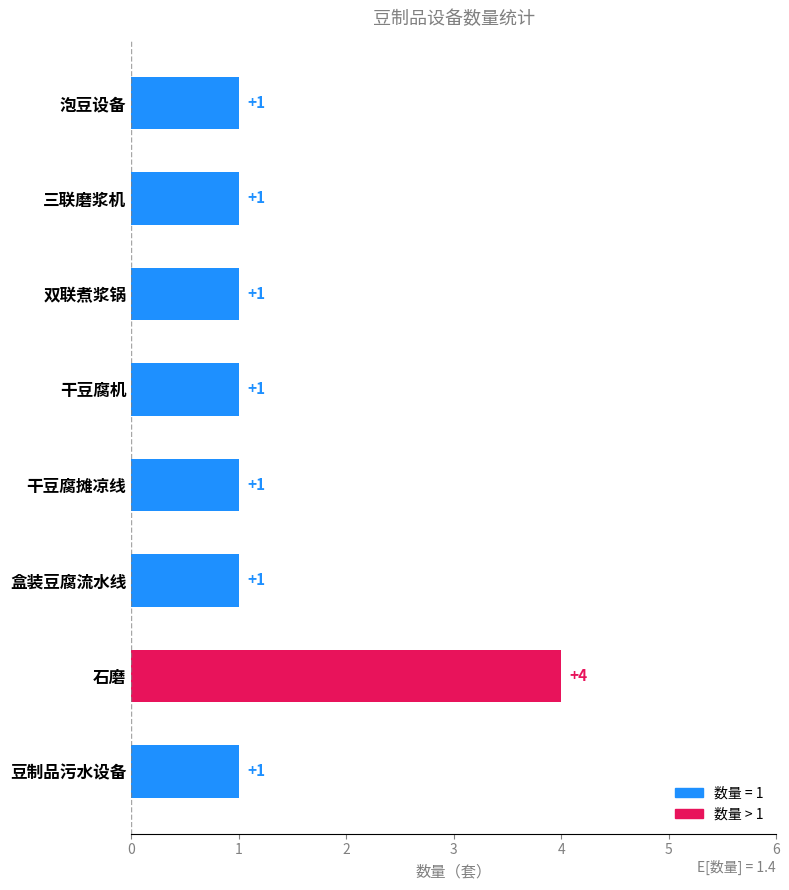

What is the minimum value shown in the chart?

1